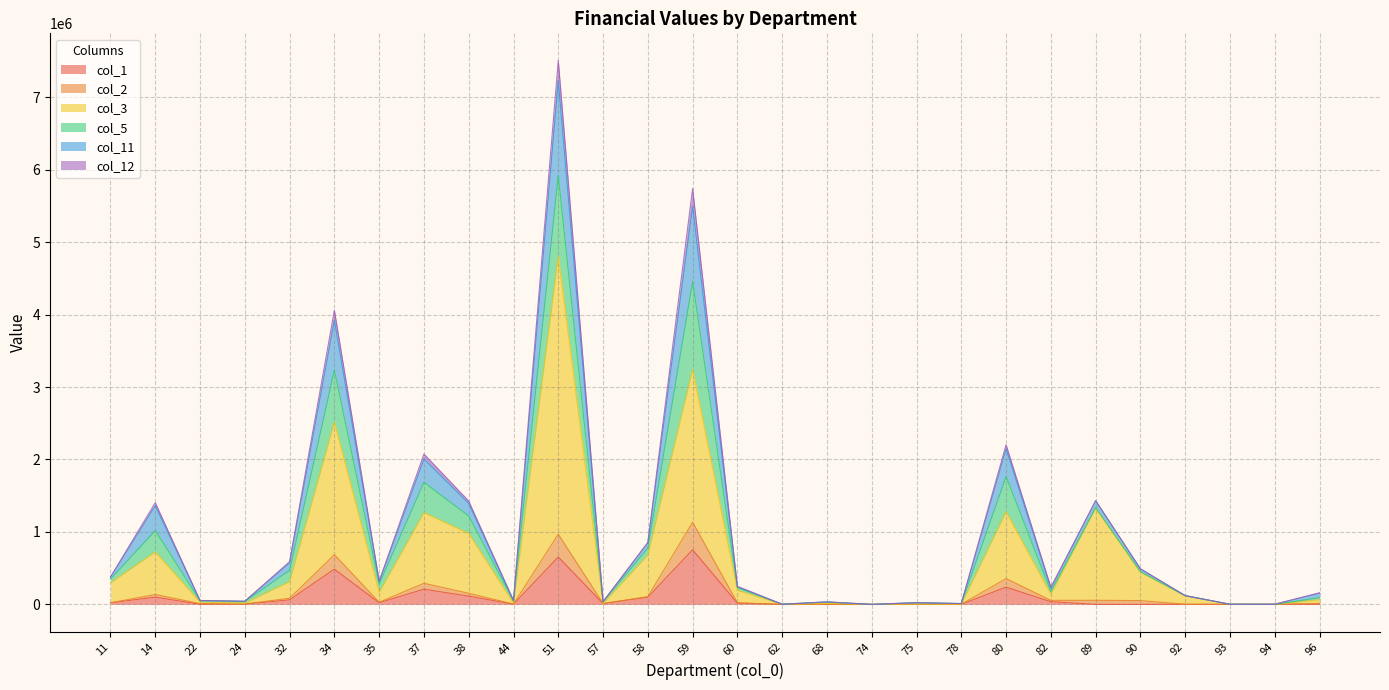

Between 62 and 58, which is larger?

58